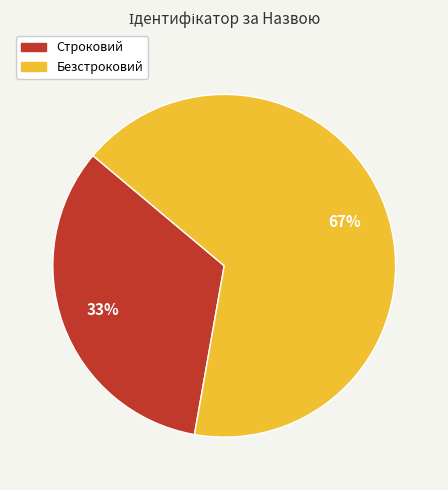

To the nearest percent, what portion does Безстроковий represent?

67%